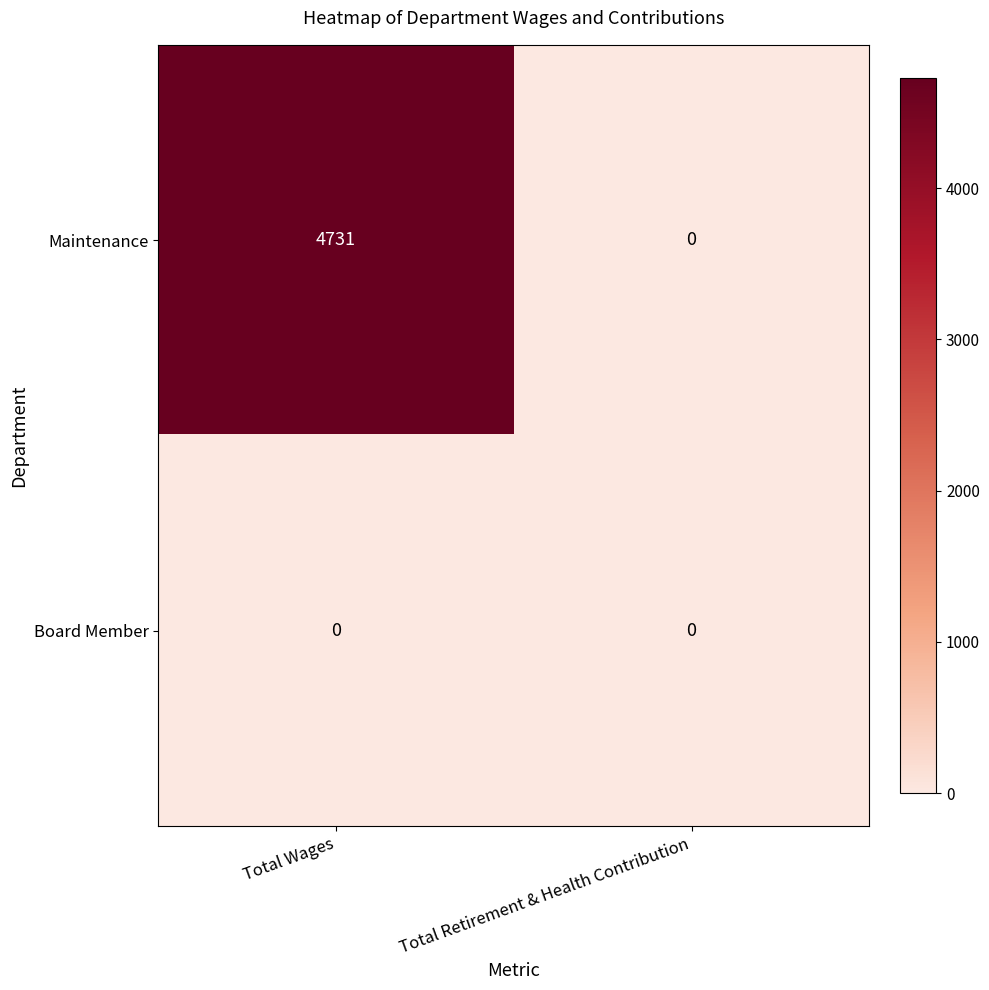

List the series in order of their overall mean, highest first.

Maintenance, Board Member